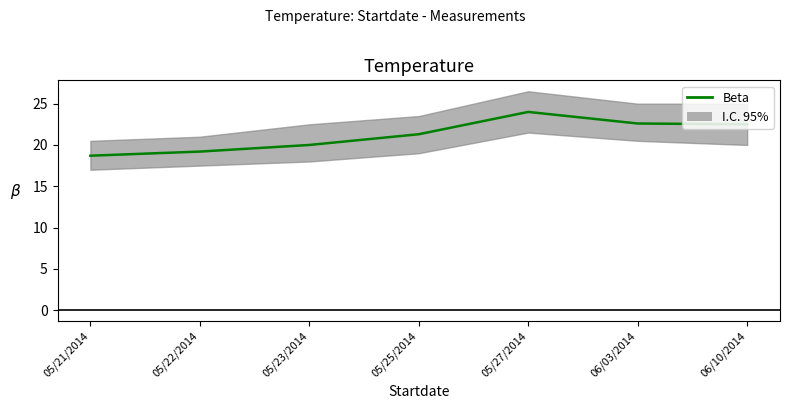

The chart shows a value of 25.0 at 05/22/2014. True or false?

False